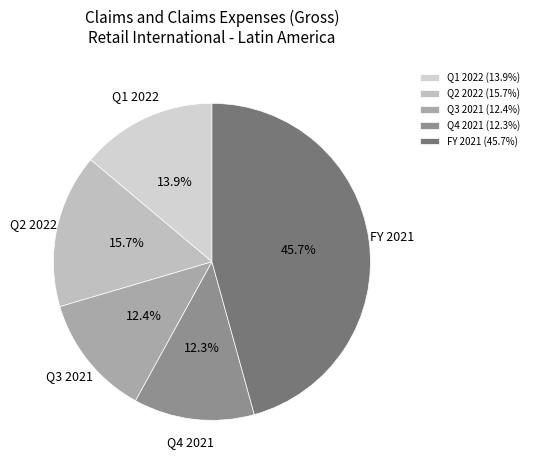

Is there a majority slice in this chart?

No